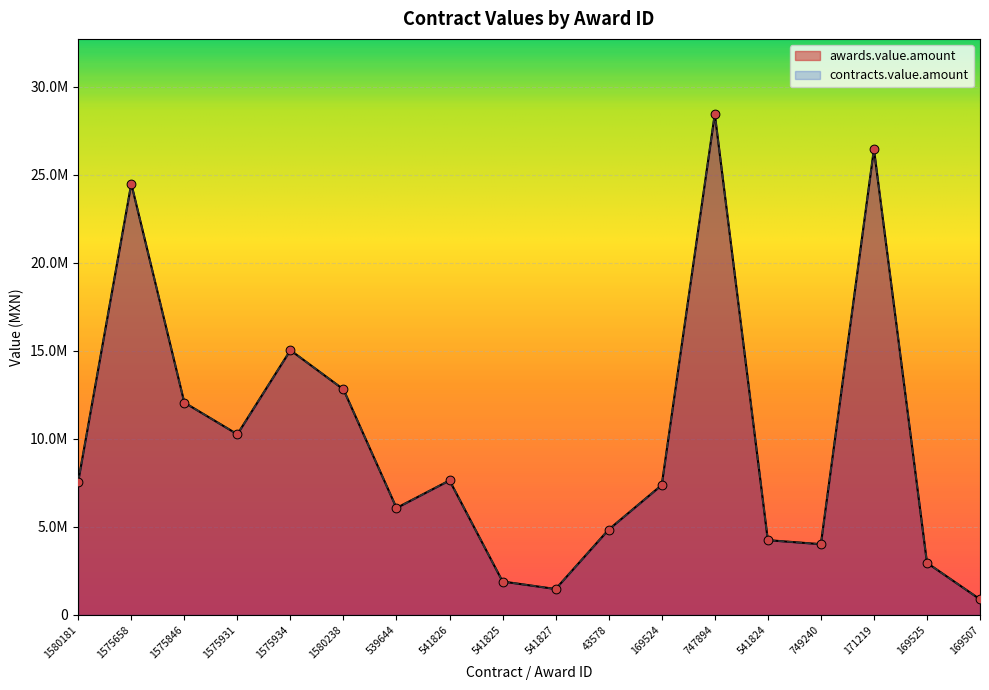

What are all the series names shown in the legend?

awards.value.amount, contracts.value.amount